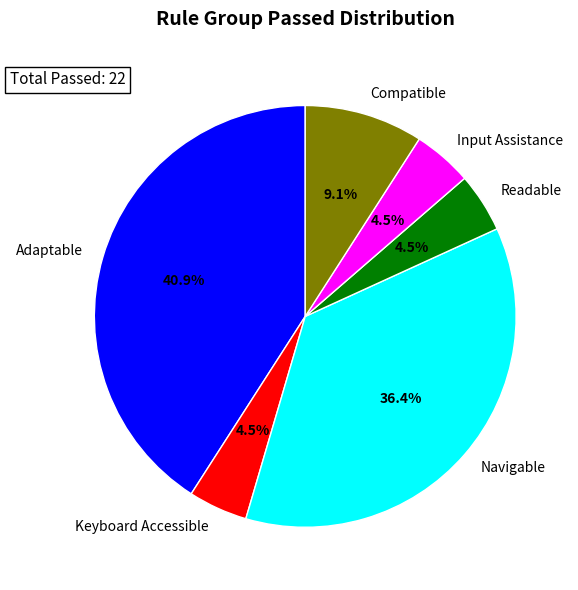

Is there any slice that represents more than half of the pie?

No